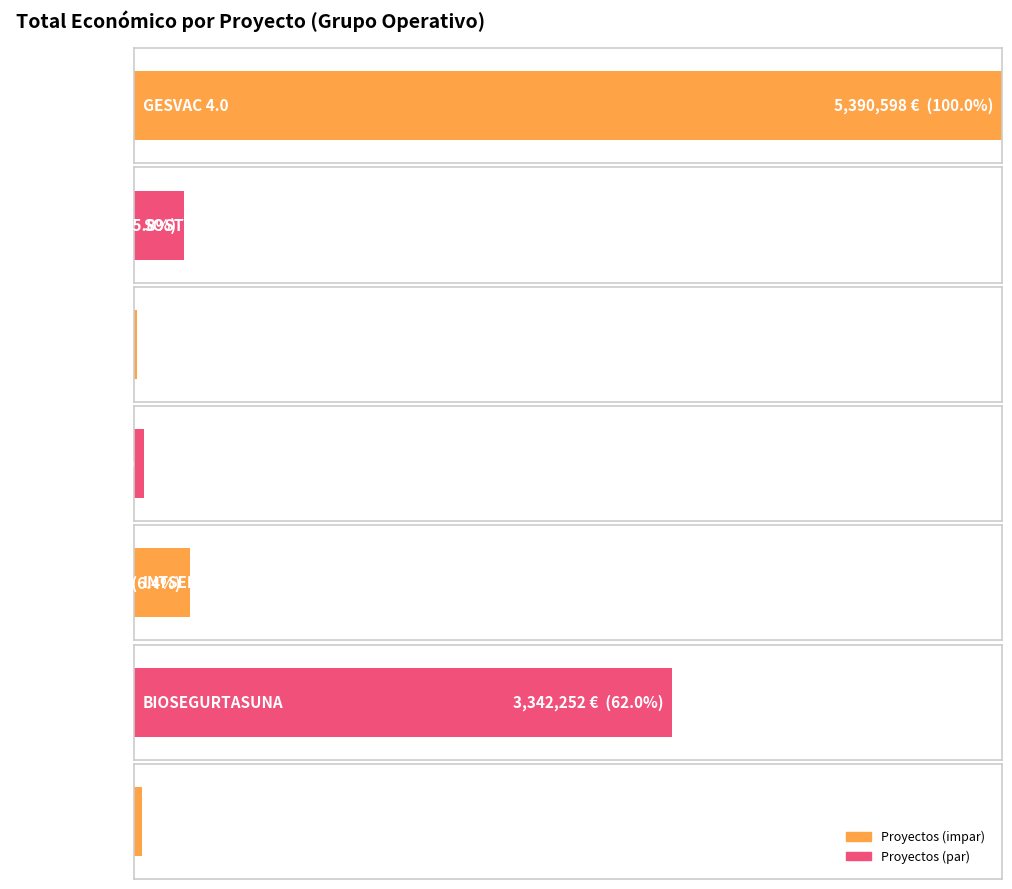

Rank the categories by value from highest to lowest.

GESVAC 4.0, BIOSEGURTASUNA, INTSEKTU, SOSTVAC, BEG MURRIZKETA, Intxaur, NATURCUN